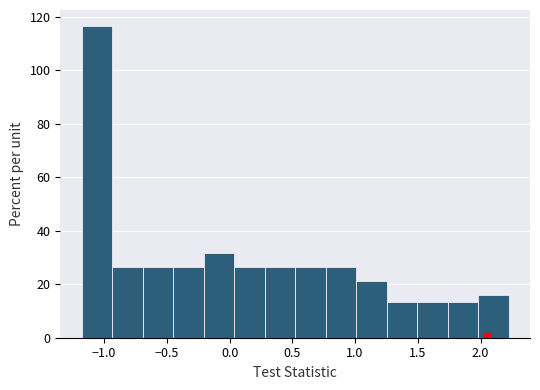

Reading left to right, transcribe this chart: for each bar, give the range it covers on the x-axis and its height. Neither the bar edges nor the heights are printed on the chart, so give them approximately, as read against the axes.

-1.20 to -0.95: 116
-0.95 to -0.70: 26
-0.70 to -0.45: 26
-0.45 to -0.20: 26
-0.20 to 0.05: 32
0.05 to 0.30: 26
0.30 to 0.50: 26
0.50 to 0.75: 26
0.75 to 1.00: 26
1.00 to 1.25: 22
1.25 to 1.50: 14
1.50 to 1.75: 14
1.75 to 2.00: 14
2.00 to 2.20: 16